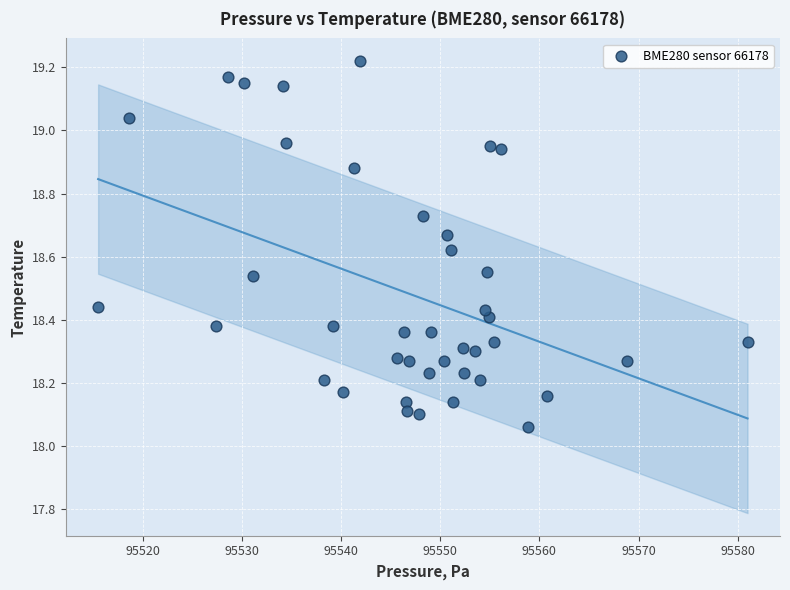

What is the range of X values (max minus min)?

65.5